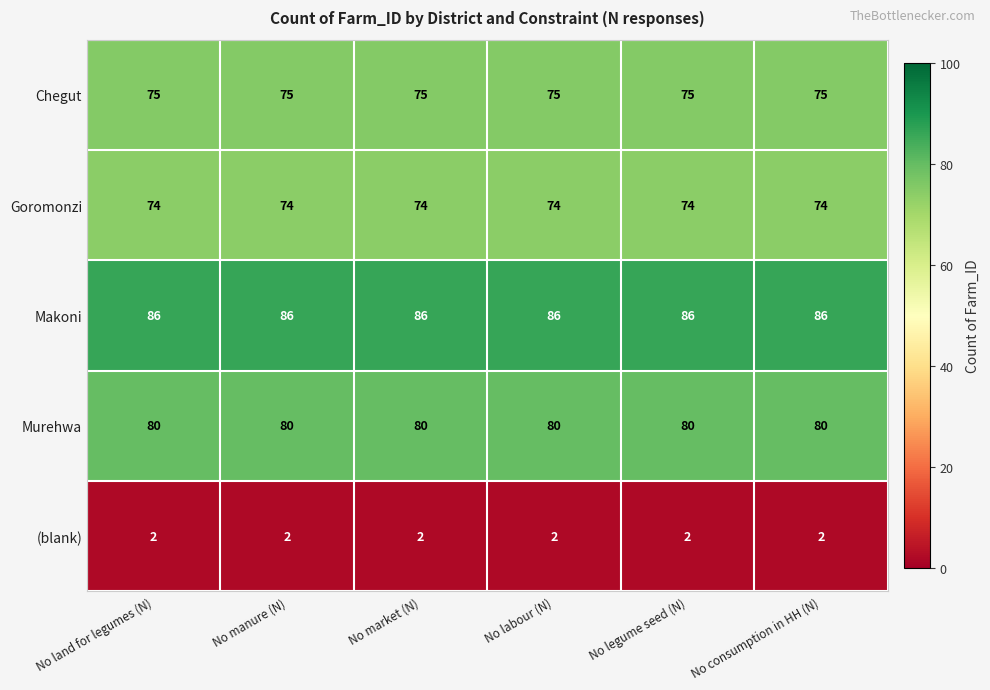

What is the total value across all series at No labour (N)?

317